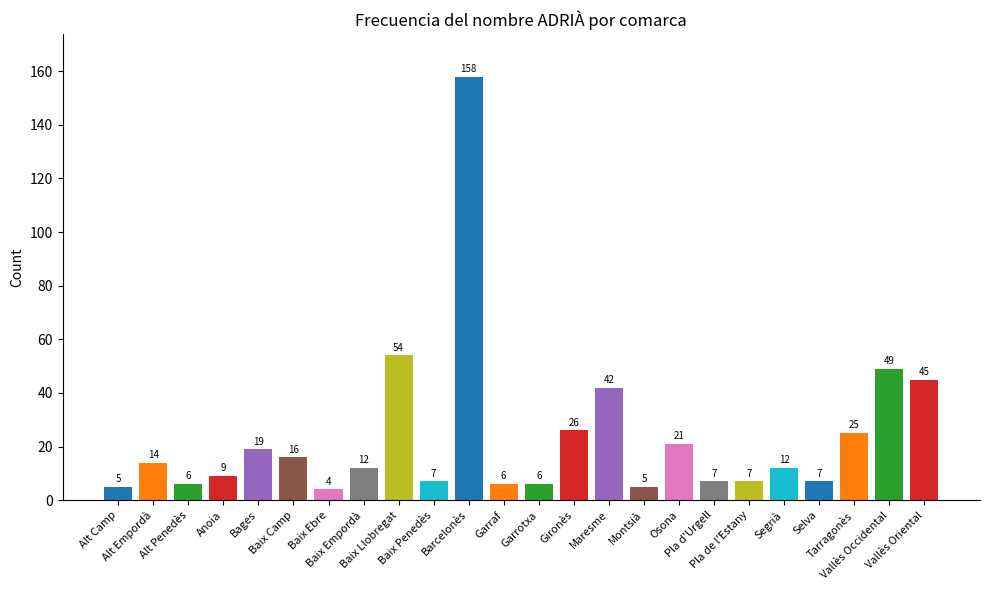

What is the sum of the values at Gironès and Osona?

47